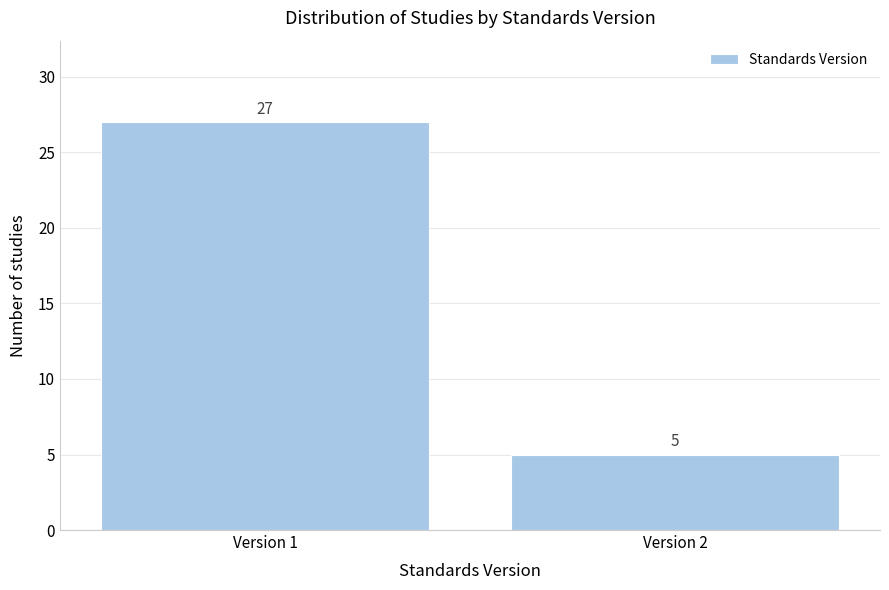

Reading right to left, list all the values displayed in this chart.

5	27